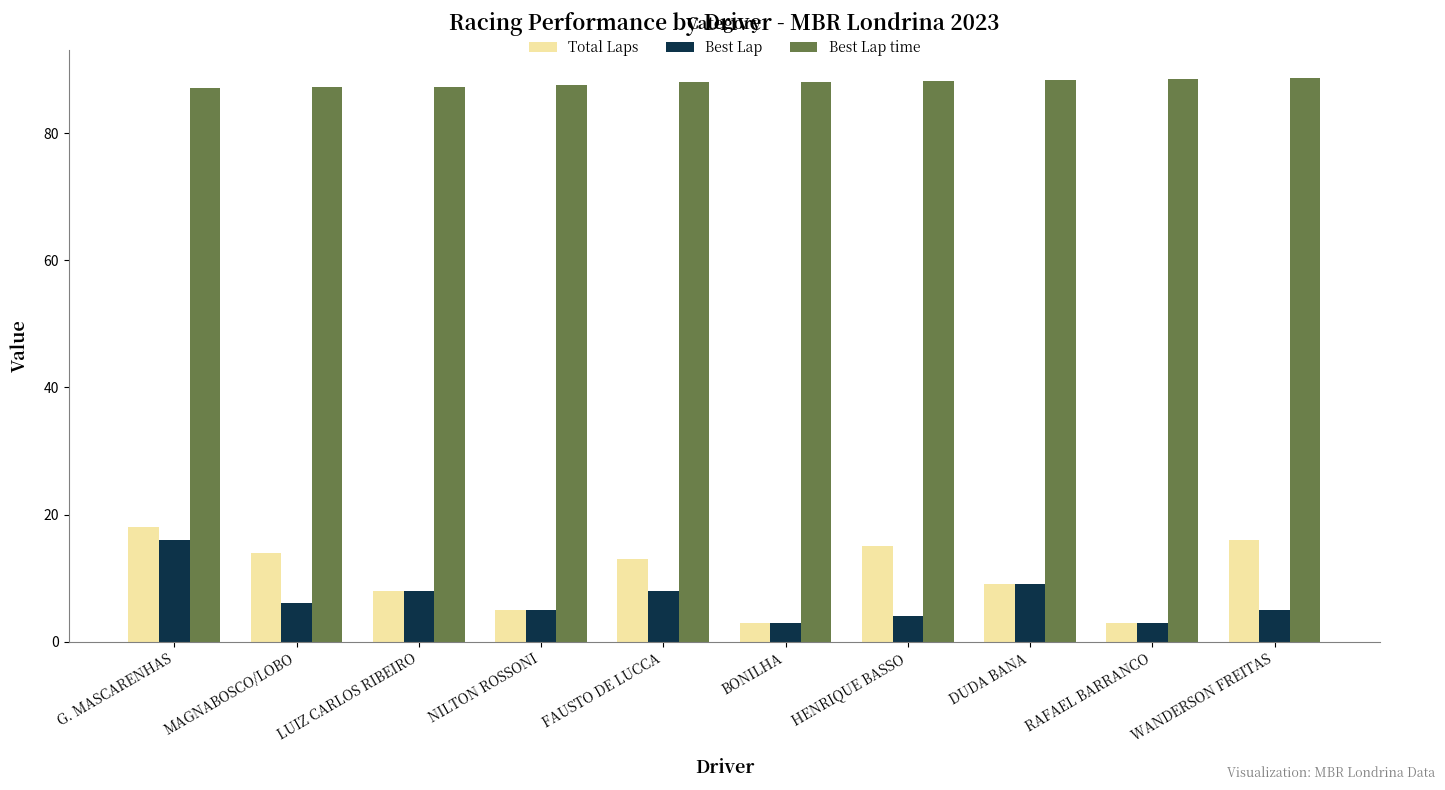

Which series has the largest range (max minus min)?

Total Laps